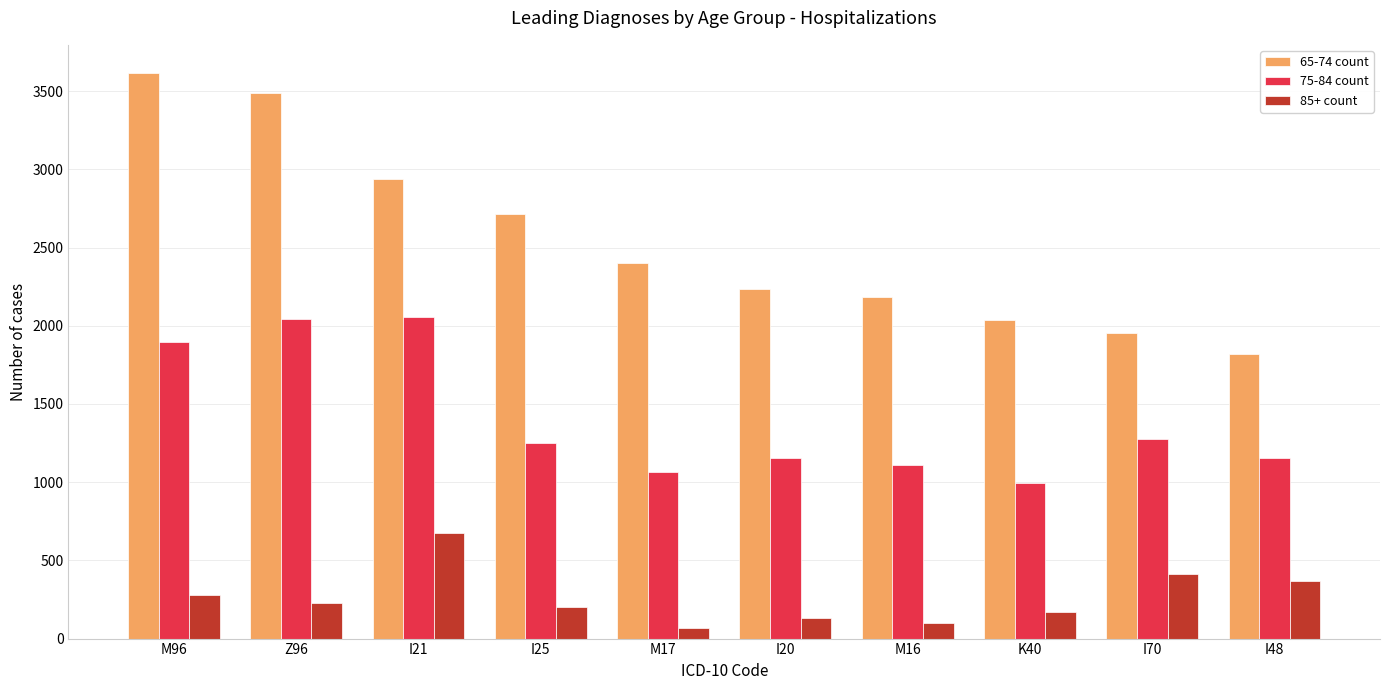

The value of 75-84 count at I25 is 1250. True or false?

True